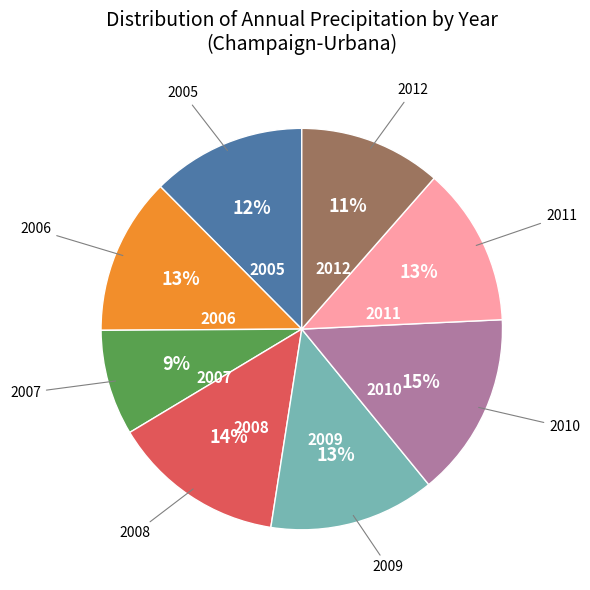

To the nearest percent, what is the difference between the largest and smallest slice percentages?

6%